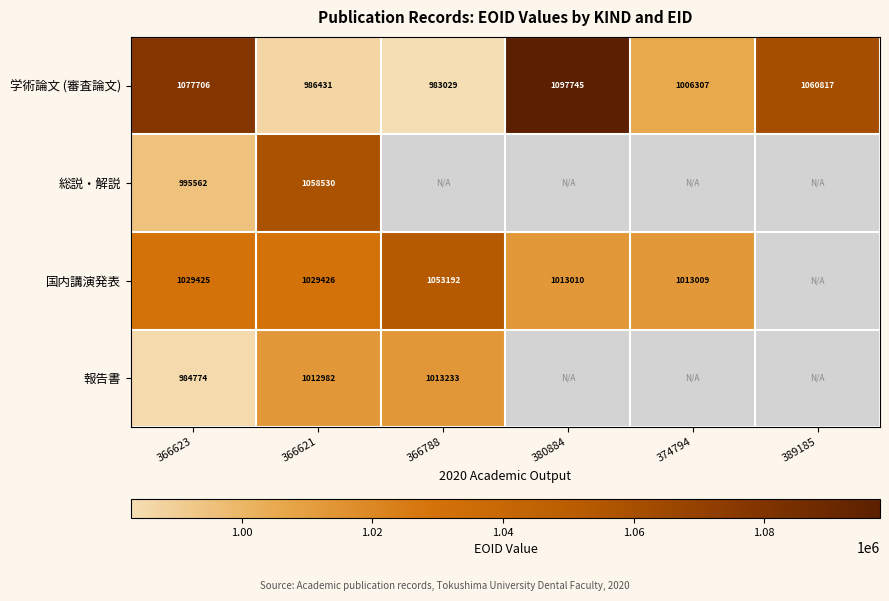

The 国内講演発表 series shows 1029425 at 366623. True or false?

True